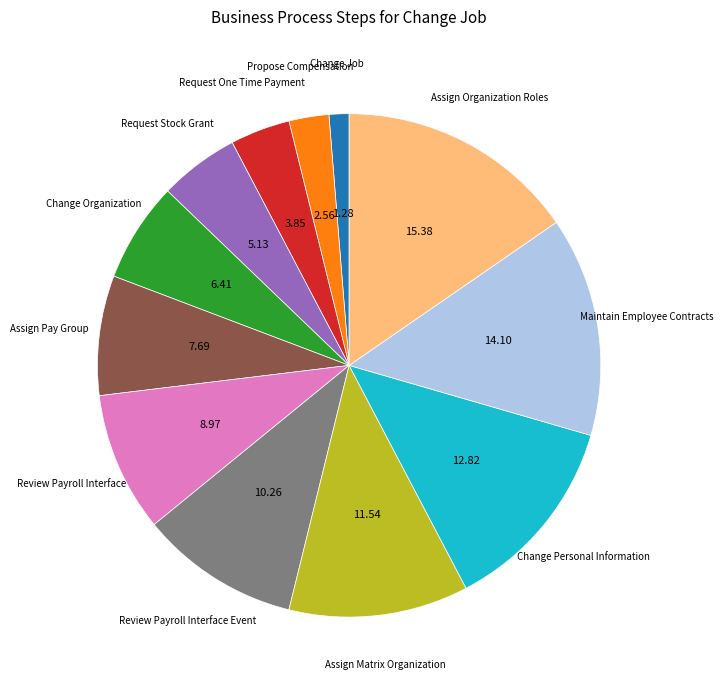

Does any single category account for the majority?

No